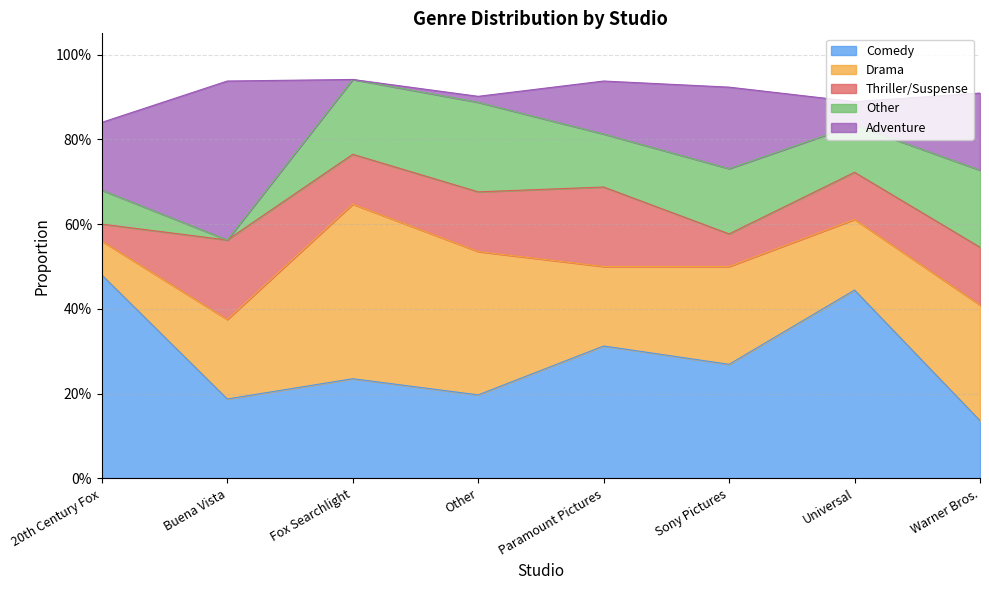

What value does the Thriller/Suspense series have at Sony Pictures?

0.1